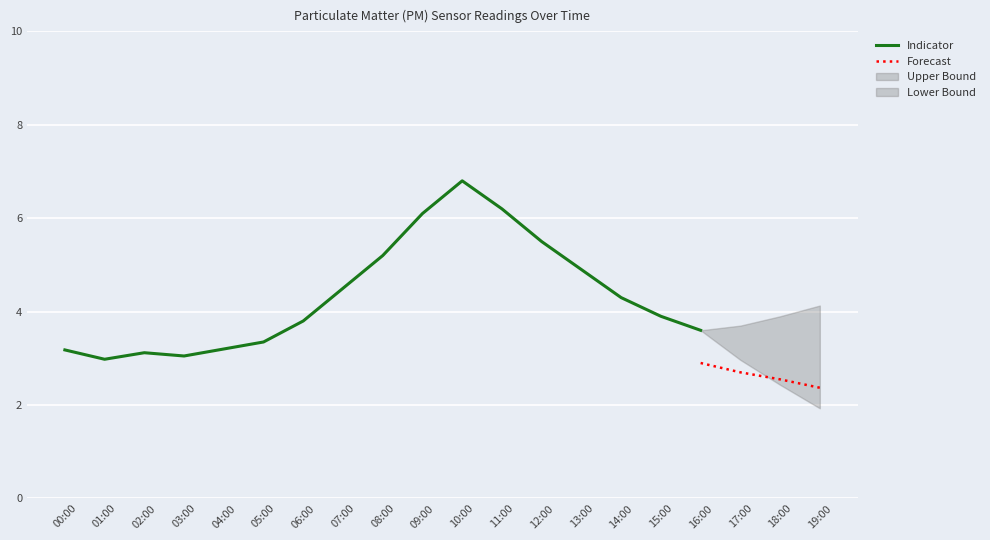

True or false: P1 and P2 intersect in this chart.

False